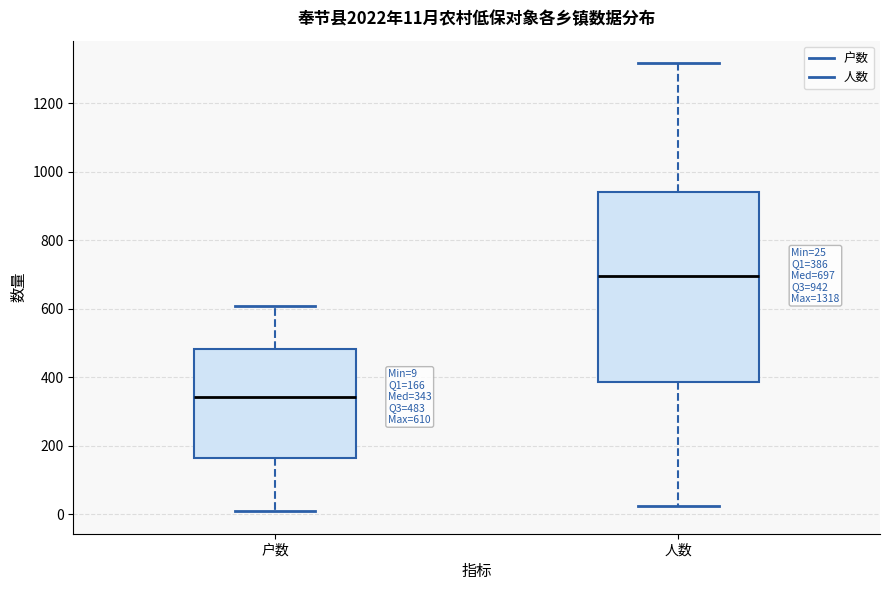

Comparing the boxes themselves (not the whiskers), which one is the tallest?

人数